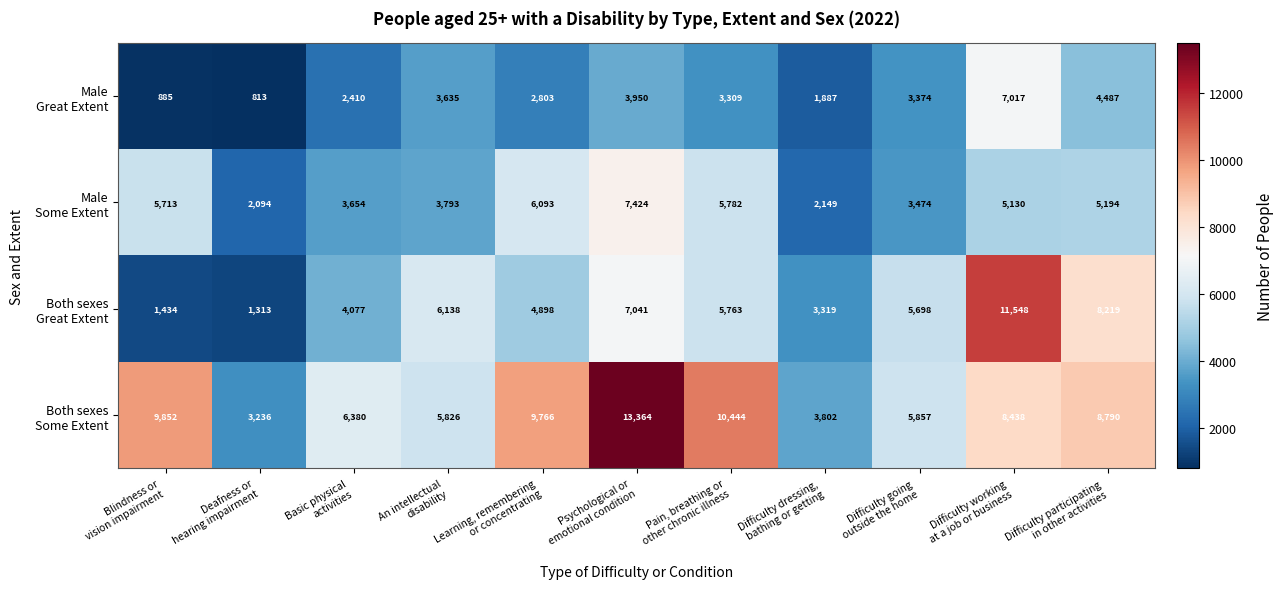

At how many categories does at least one series exceed 5093?

9